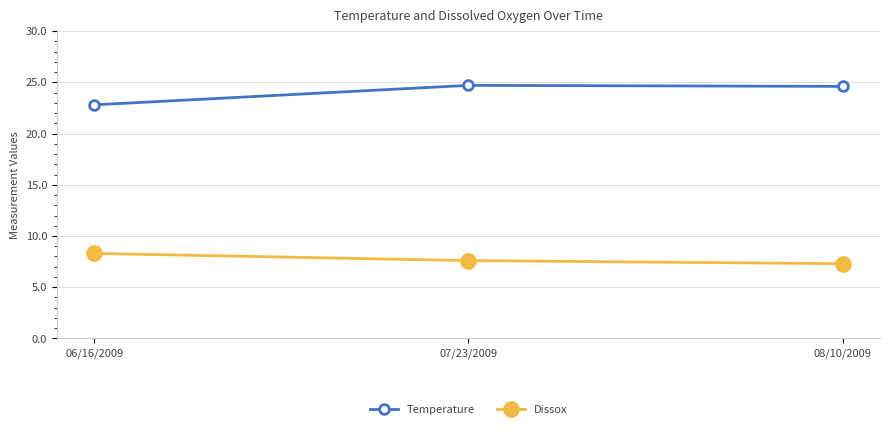

What is the value of the Temperature point at the 2nd from the left?

24.7